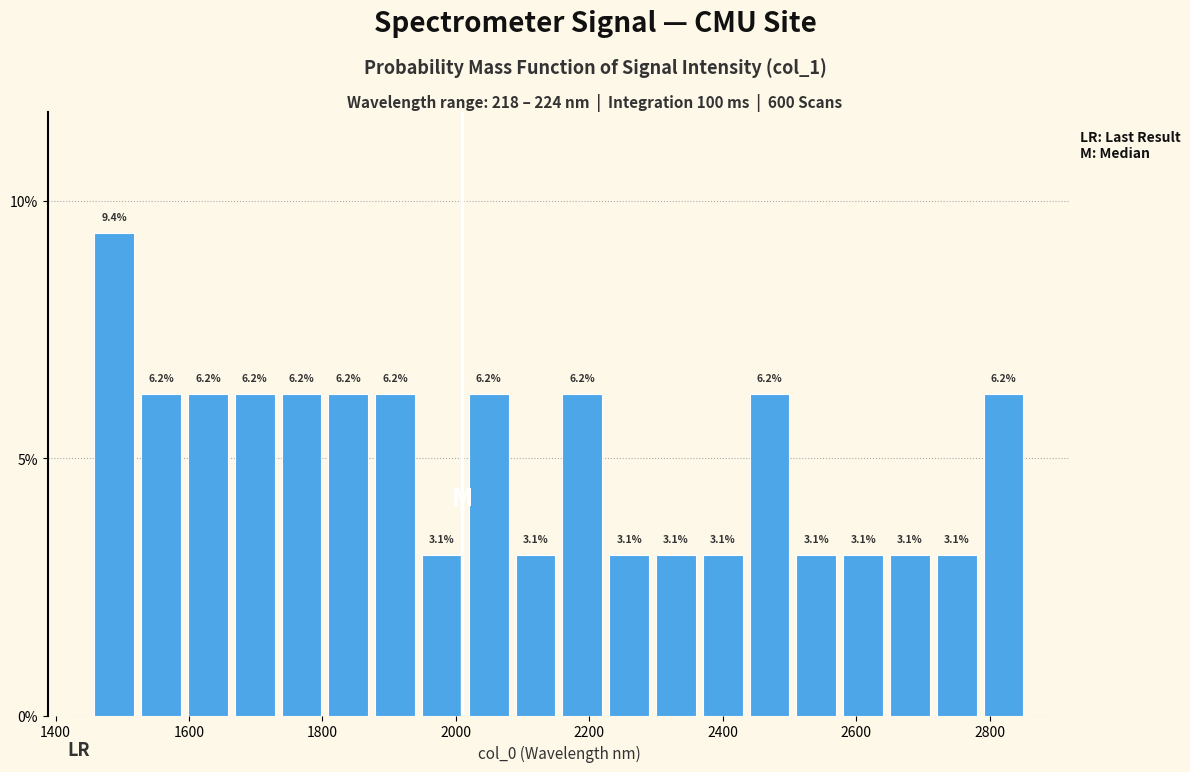

Around what value on the x-axis is the tallest bar? Give the approximate position of its centre, as read against the axis.

1480